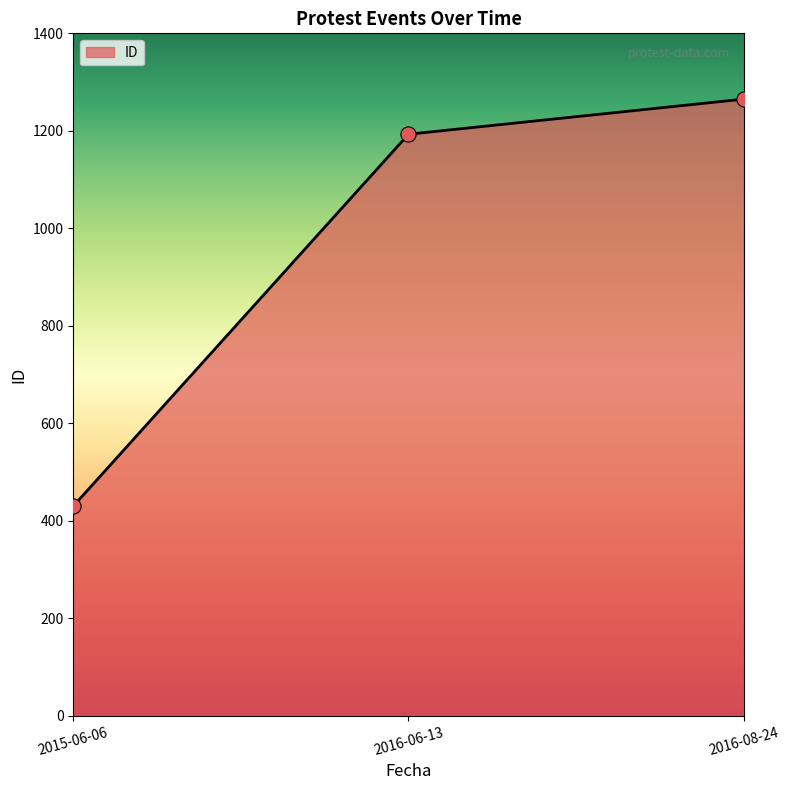

What is the change in value from 2016-06-13 to 2016-08-24?

+72